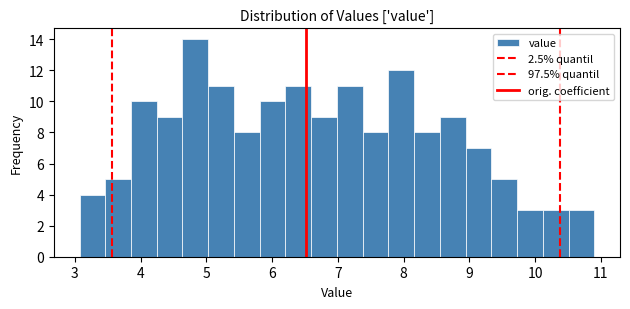

Around what value on the x-axis is the tallest bar? Give the approximate position of its centre, as read against the axis.

4.8